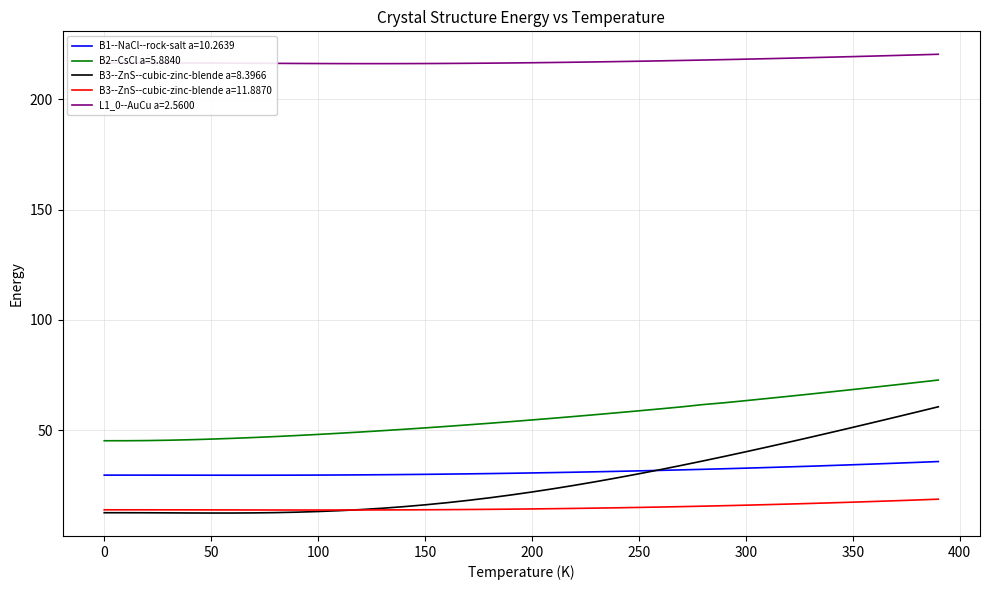

What is the minimum value shown in the chart?

12.5